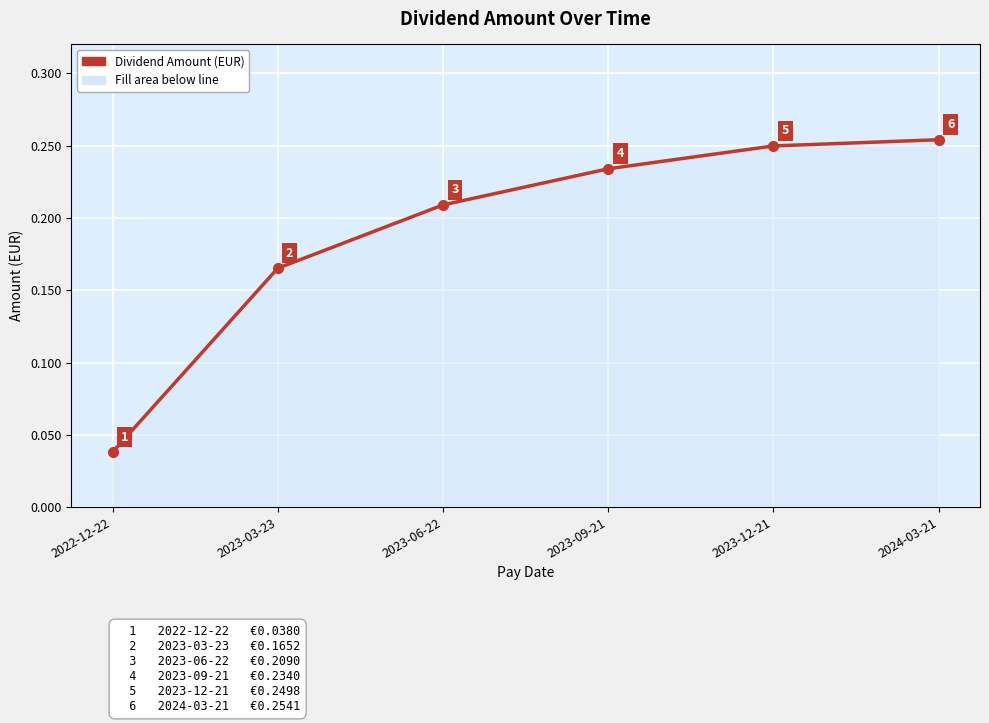

What is the sum of all values?

1.2